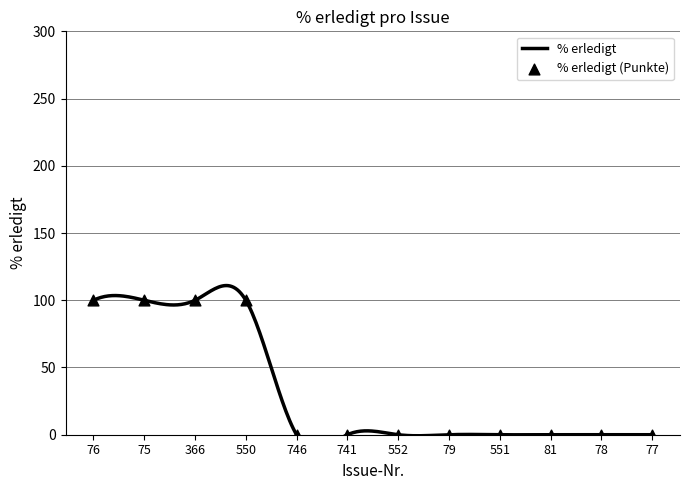

What is the change in value from 75 to 551?

-100